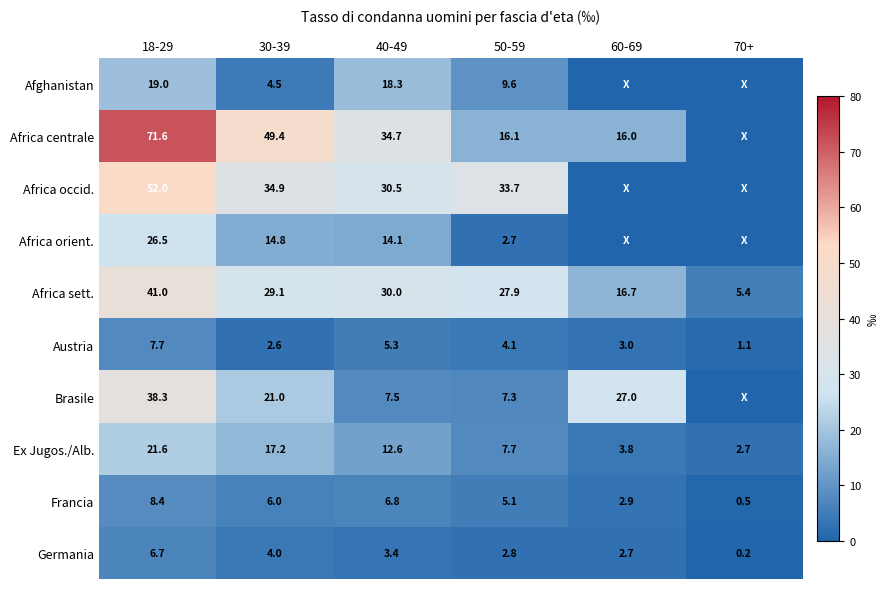

True or false: Brasile has a value of 11.1 at 18-29.

False